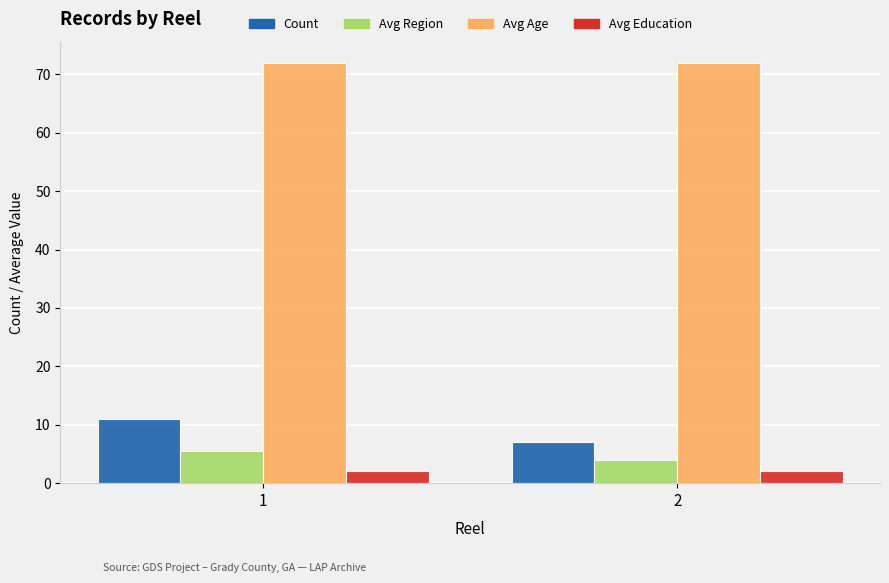

What is the highest value of the Avg Education series?

2.0